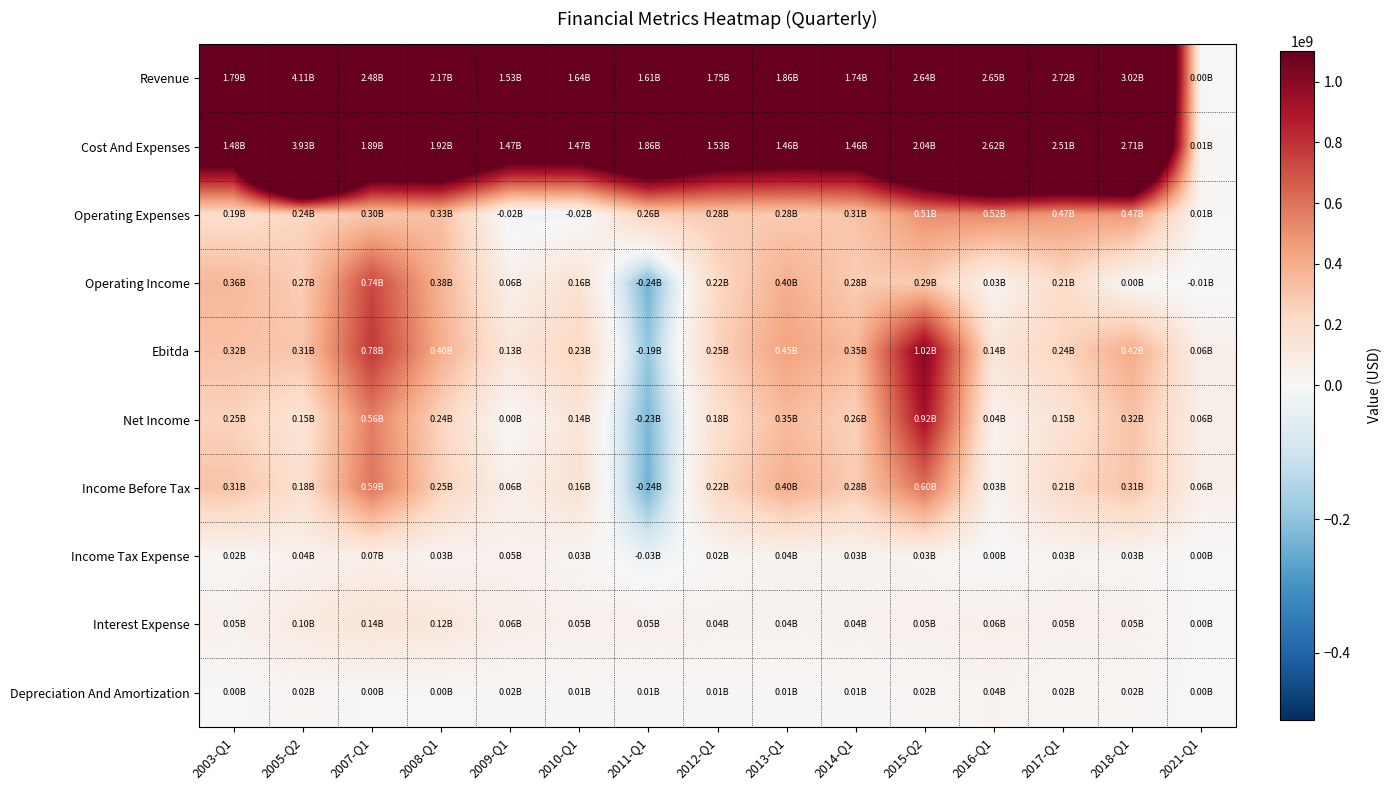

At 2011-Q1, list the series in order from smallest to largest.

Operating Income, Income Before Tax, Net Income, Ebitda, Income Tax Expense, Depreciation And Amortization, Interest Expense, Operating Expenses, Revenue, Cost And Expenses